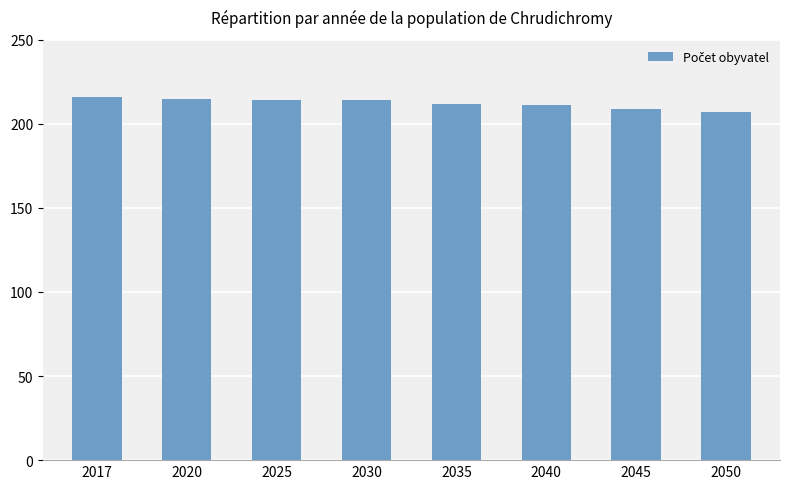

Is it true that the value at 2030 is 214?

True